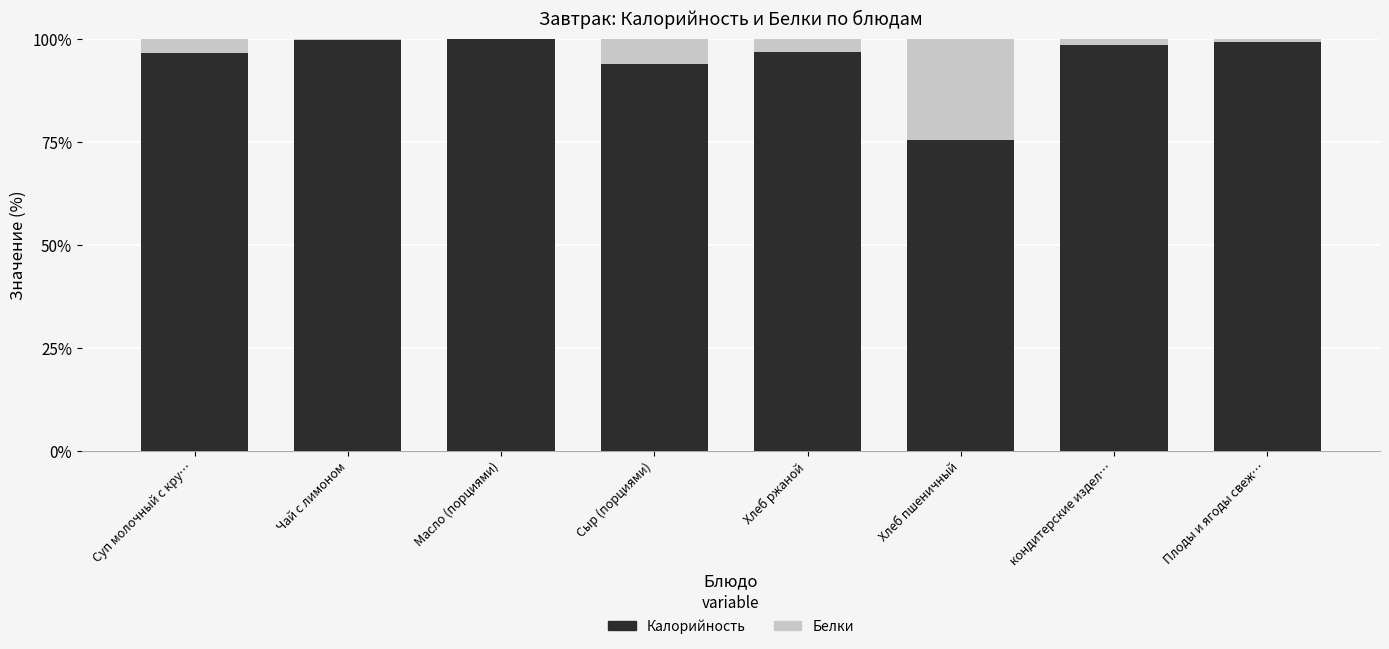

At which label is Калорийность closest to 87?

Сыр (порциями)